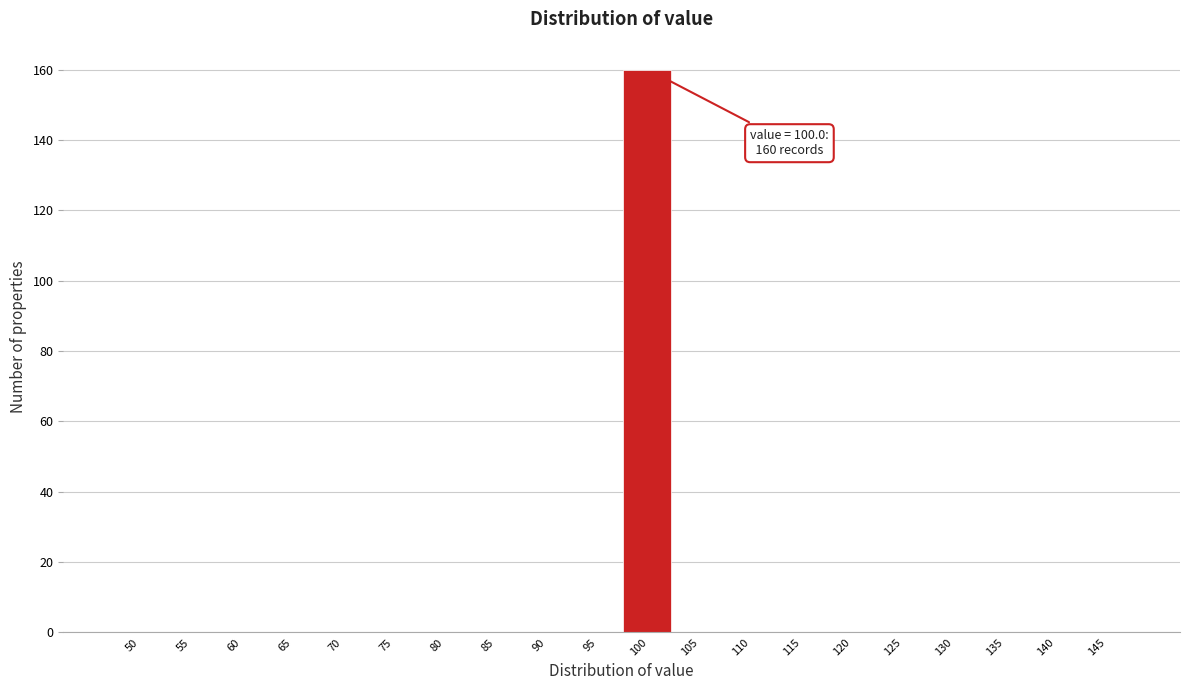

Reading left to right, what are all the values shown in this chart?

50=0	55=0	60=0	65=0	70=0	75=0	80=0	85=0	90=0	95=0	100=160	105=0	110=0	115=0	120=0	125=0	130=0	135=0	140=0	145=0